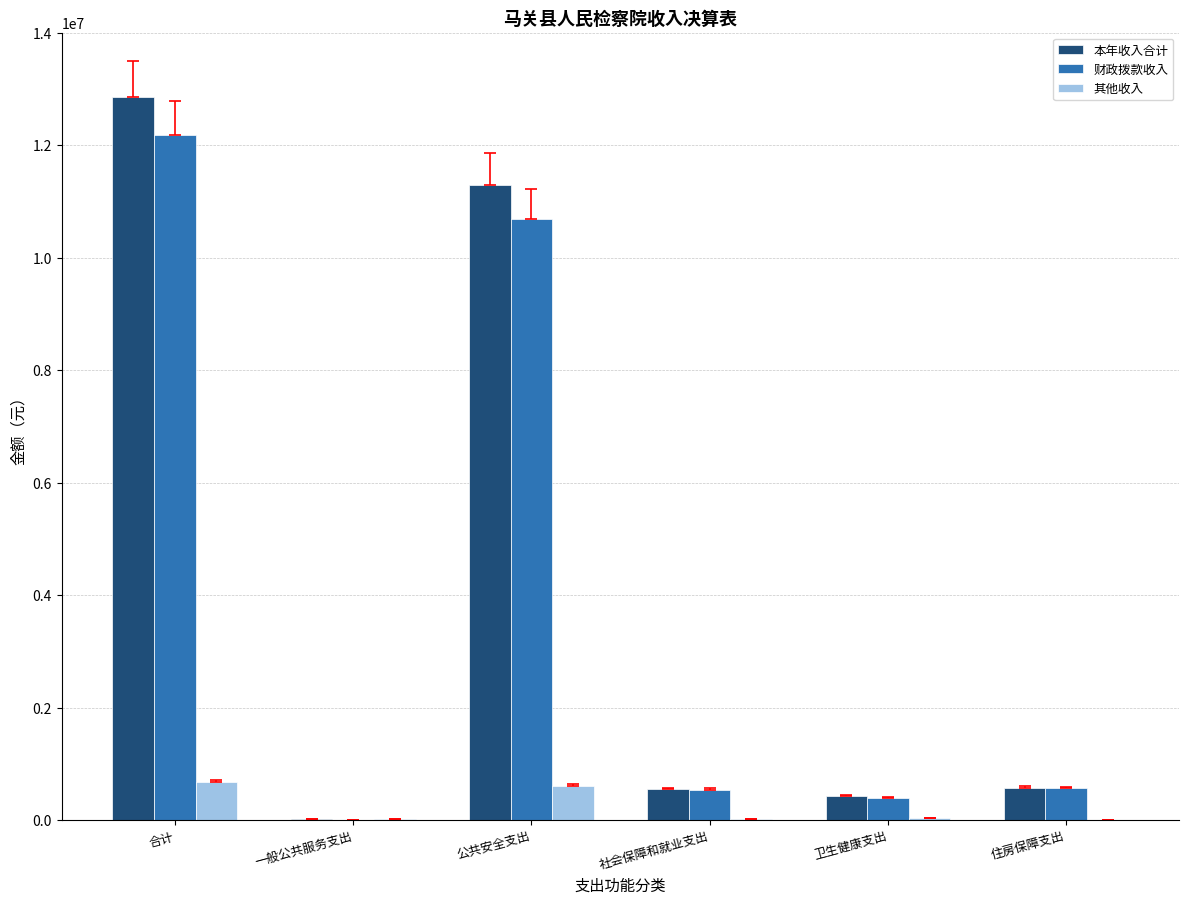

What is the sum of all 其他收入 values?

1356994.1